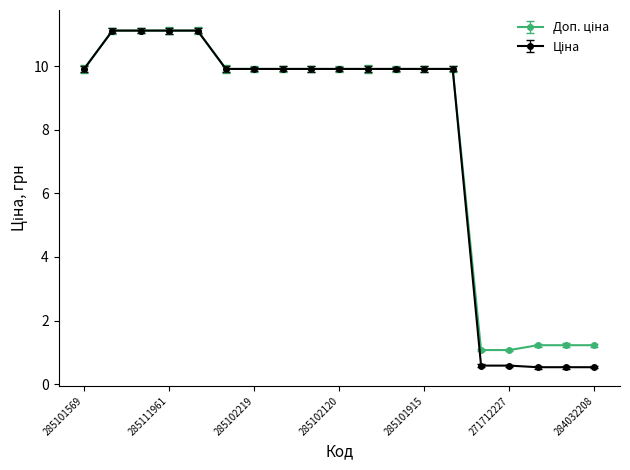

What is the maximum value shown in the chart?

11.1